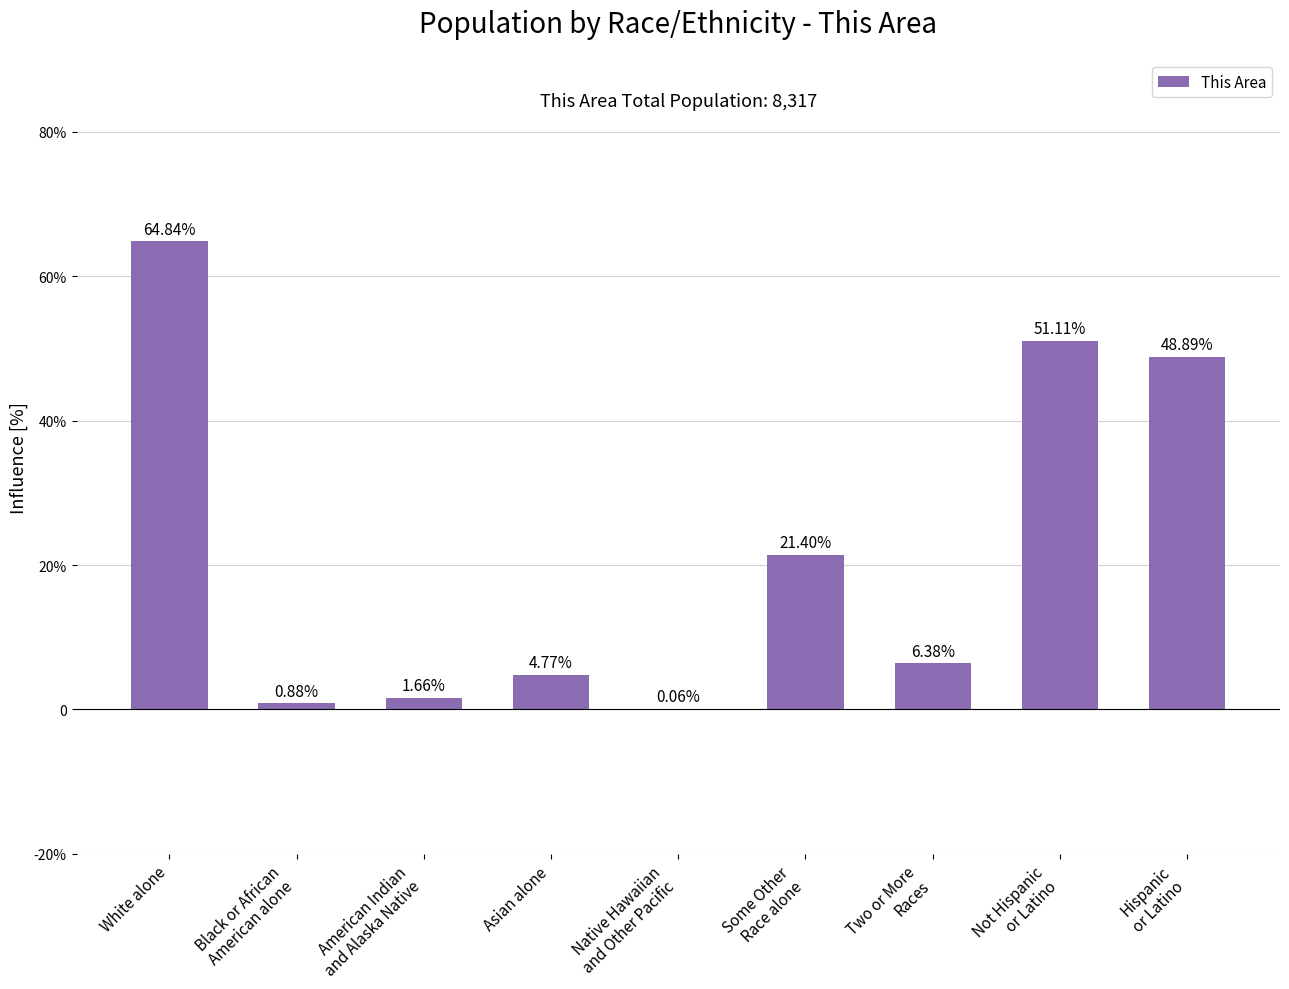

Which category has the highest value across all series?

White alone